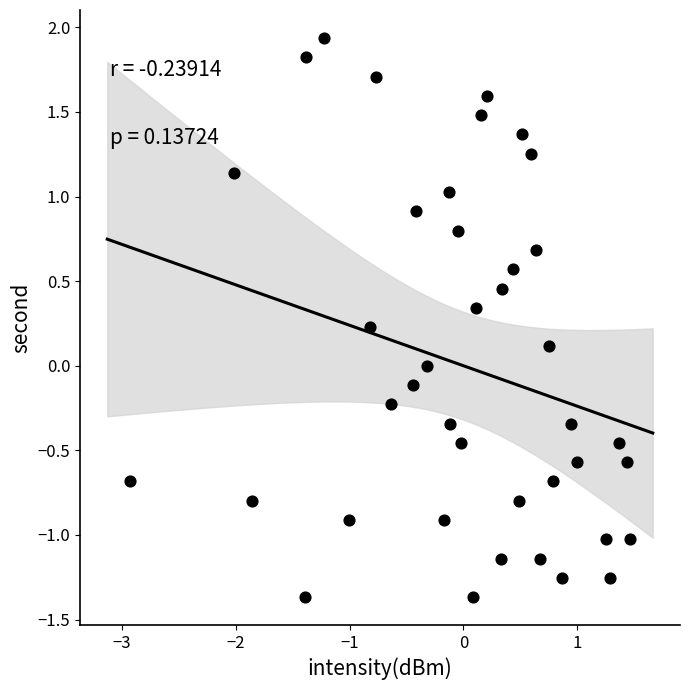

What is the range of X values (max minus min)?

4.4